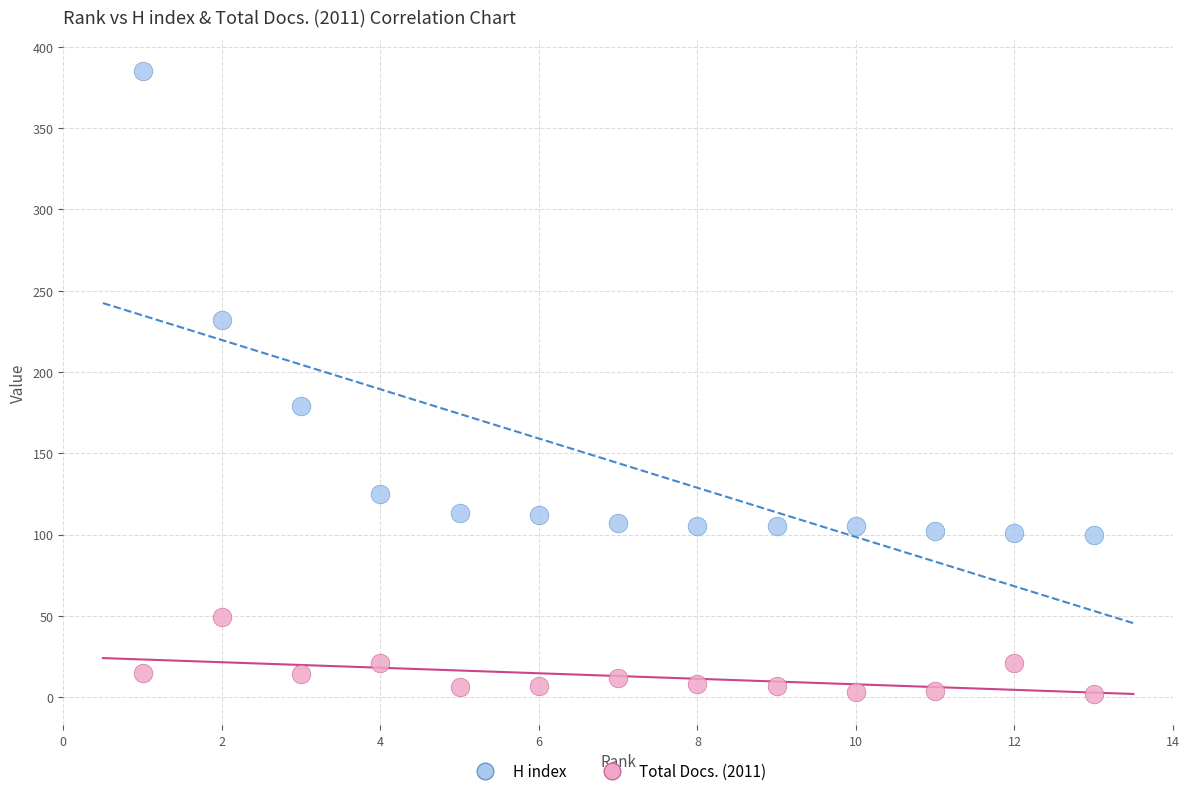

Which series reaches the maximum Y coordinate?

H index